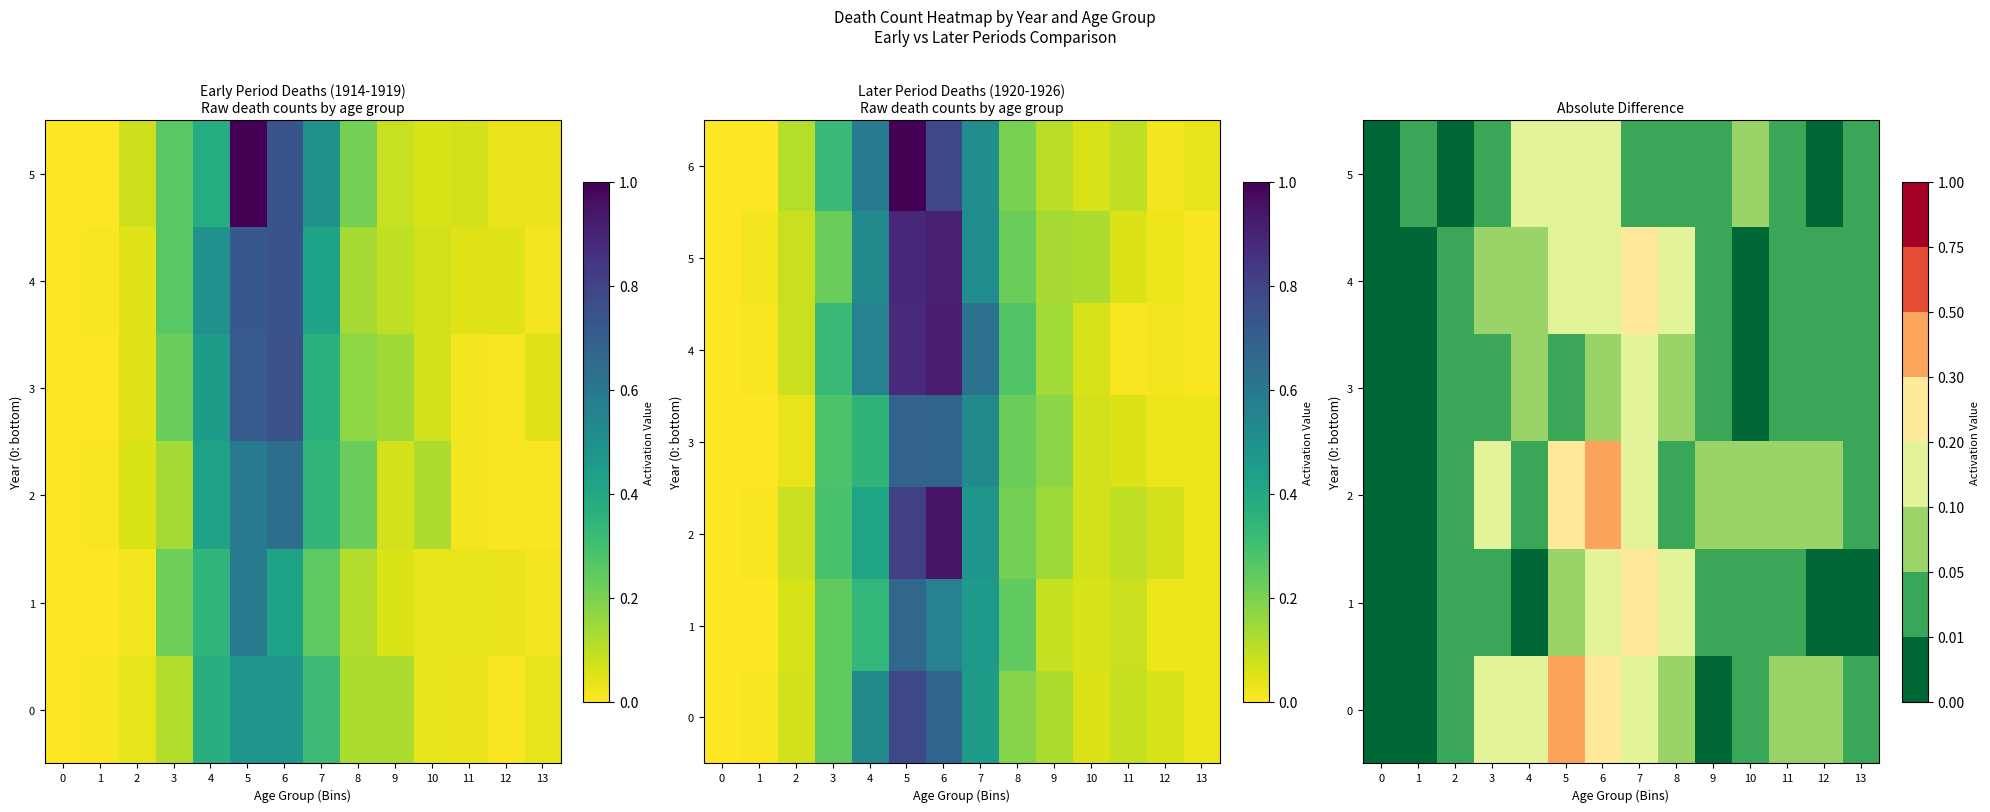

The value of 6 at 0 is -0.5. True or false?

False